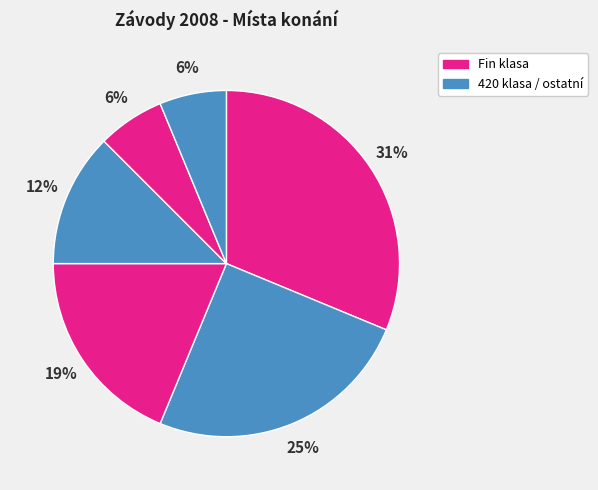

How many segments does this pie chart have?

6